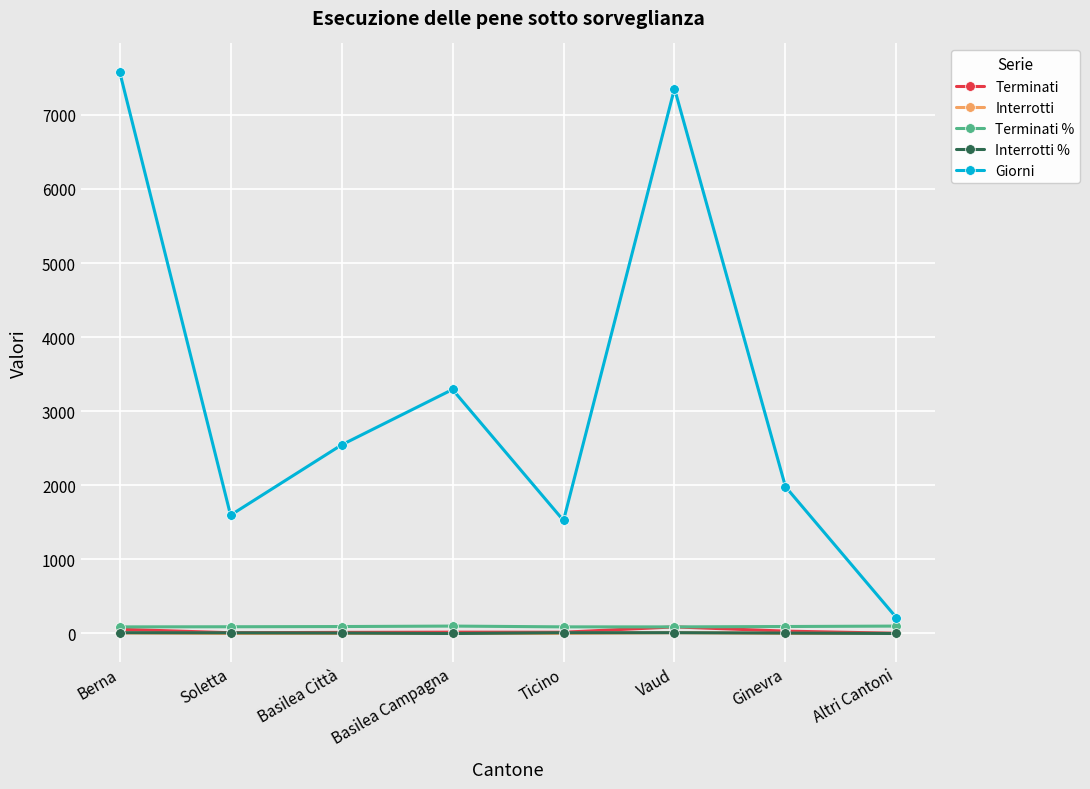

Which series has the largest total across all categories?

Giorni